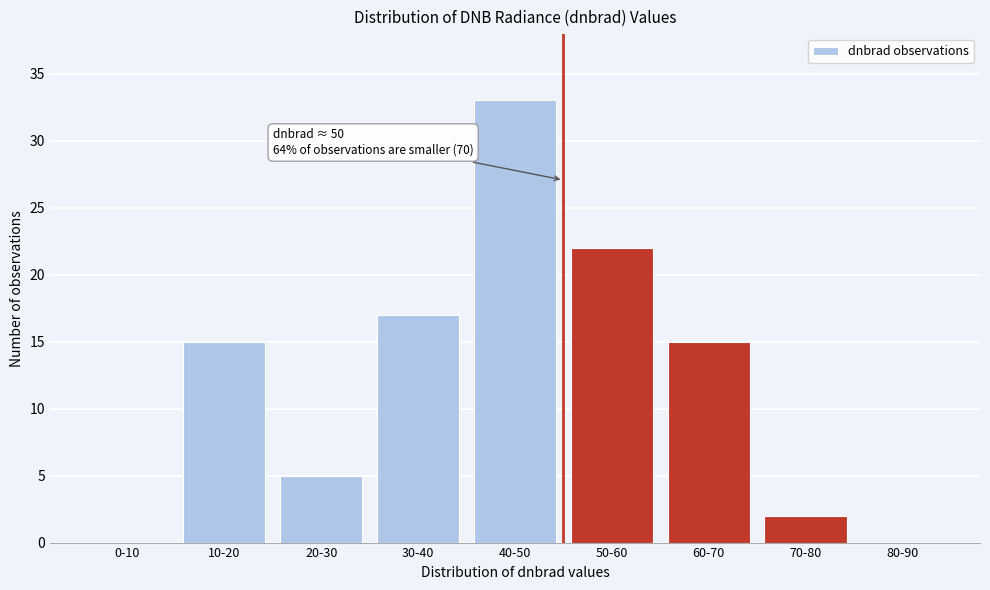

Reading left to right, list all the values displayed in this chart.

0-10=0	10-20=15	20-30=5	30-40=17	40-50=33	50-60=22	60-70=15	70-80=2	80-90=0